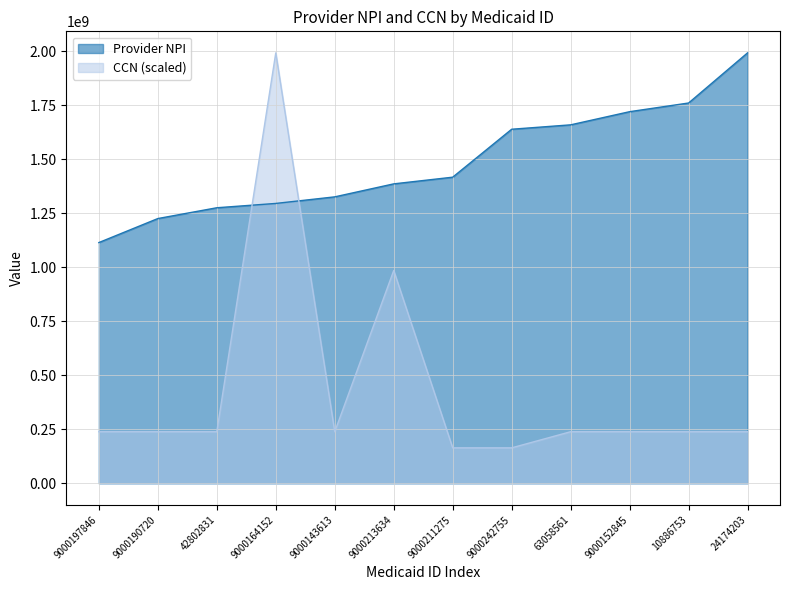

Between 42802831 and 9000152845, which is larger?

9000152845